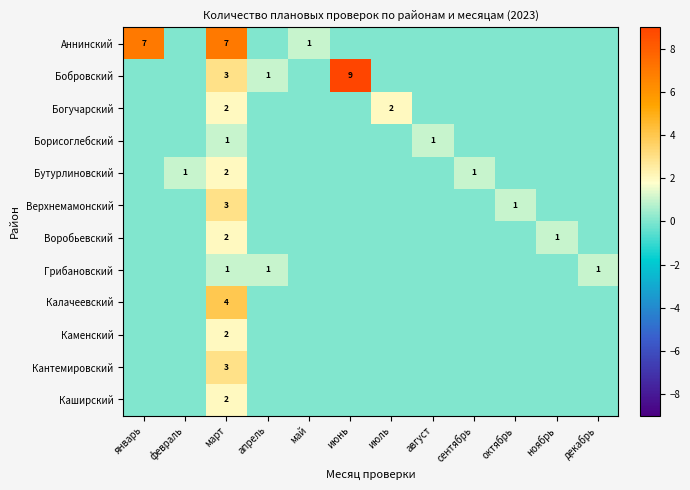

What is the difference between the highest and lowest values at март?

6